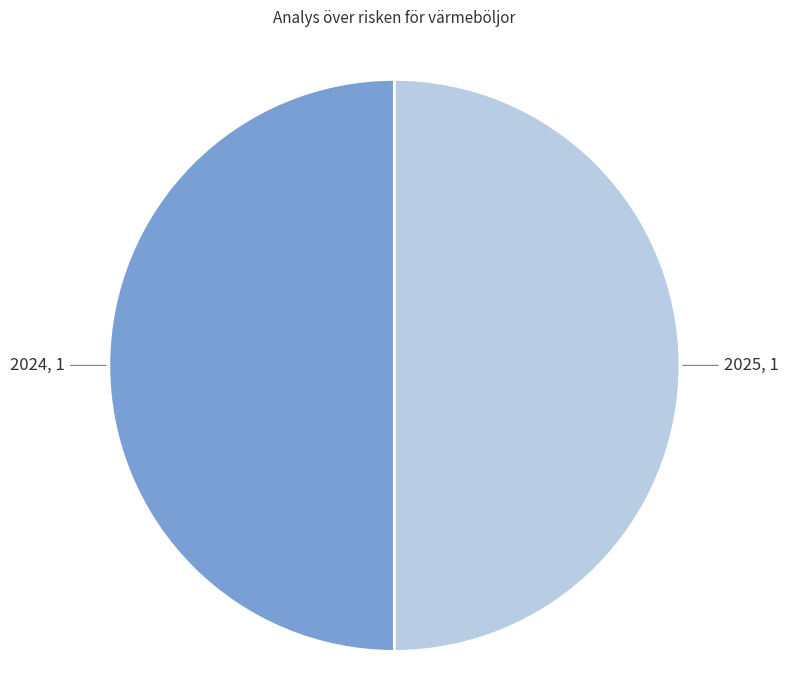

Count the number of slices in the pie.

2